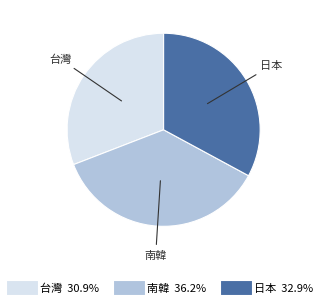

Which slice is the smallest?

台灣